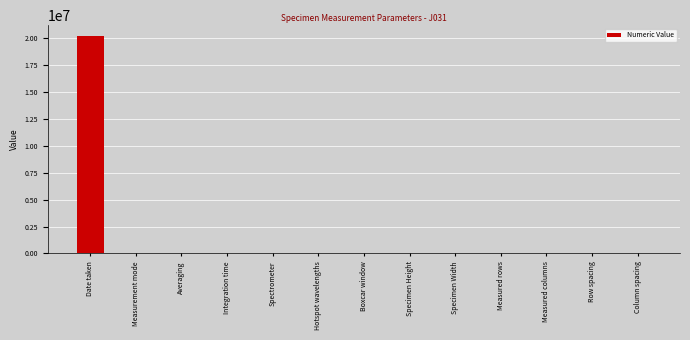

Are the bars grouped side by side (vs. stacked)?

No